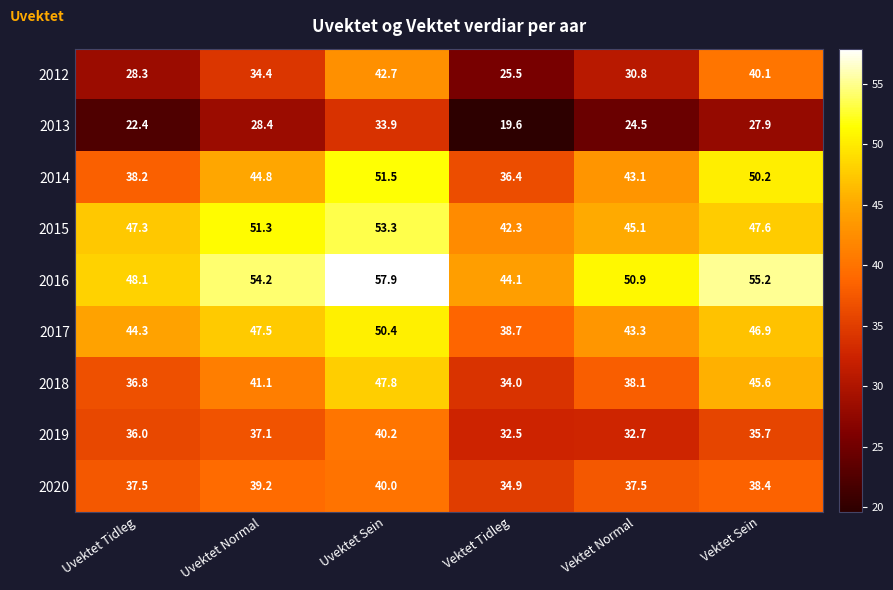

True or false: 2019 has a value of 18.8 at Uvektet Tidleg.

False